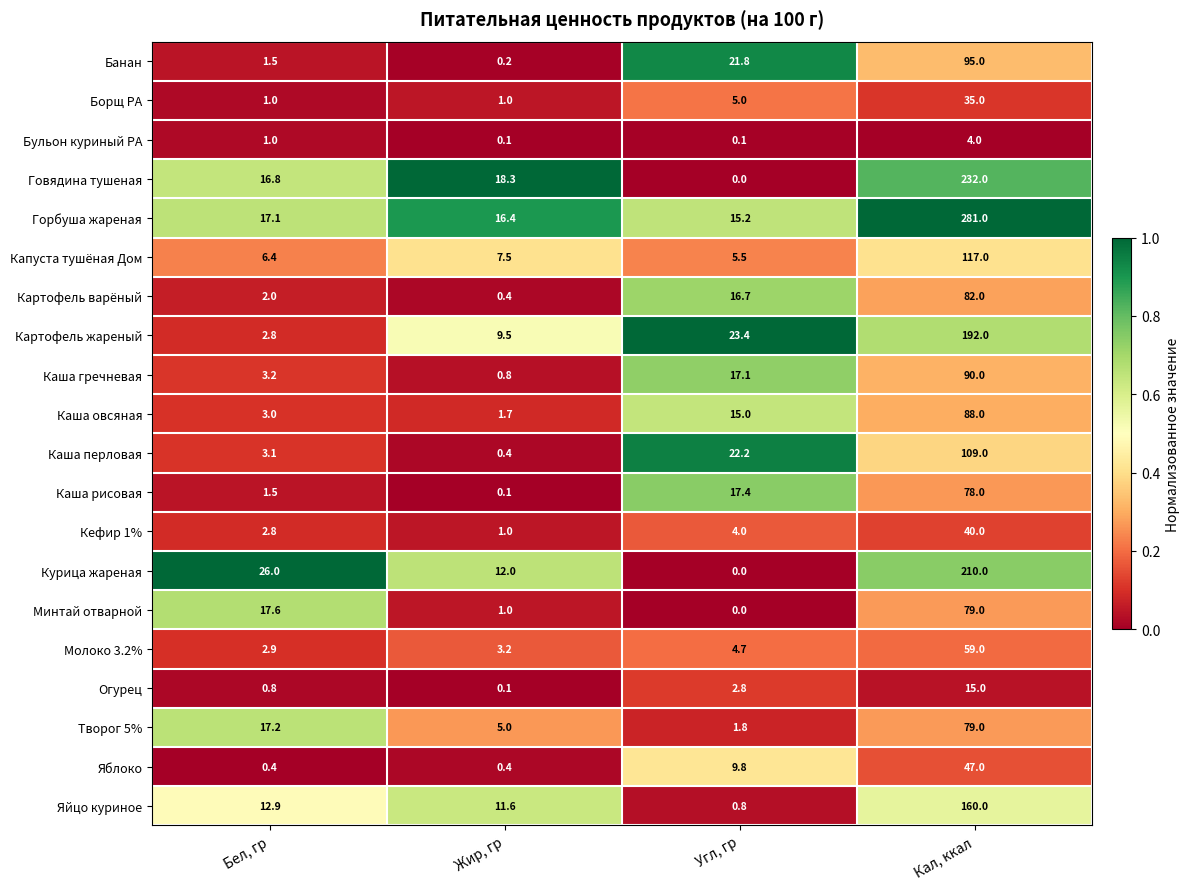

List the labels in order of Каша гречневая value, largest first.

Кал, ккал, Угл, гр, Бел, гр, Жир, гр